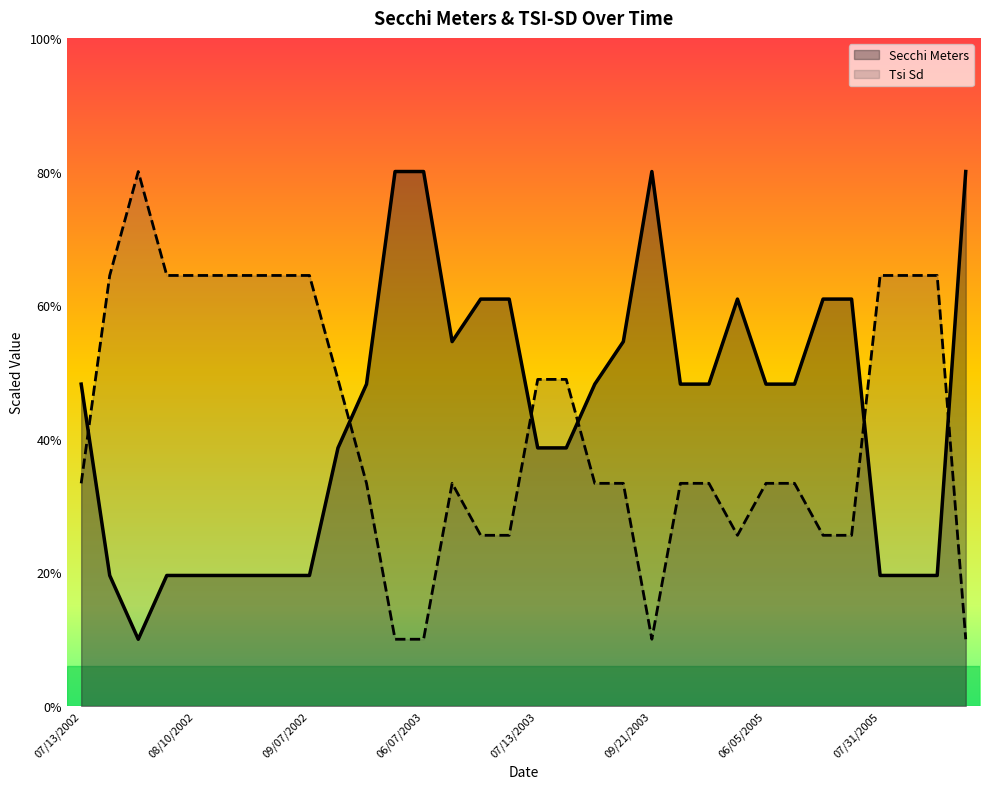

Which category has the lowest value across all series?

07/27/2002